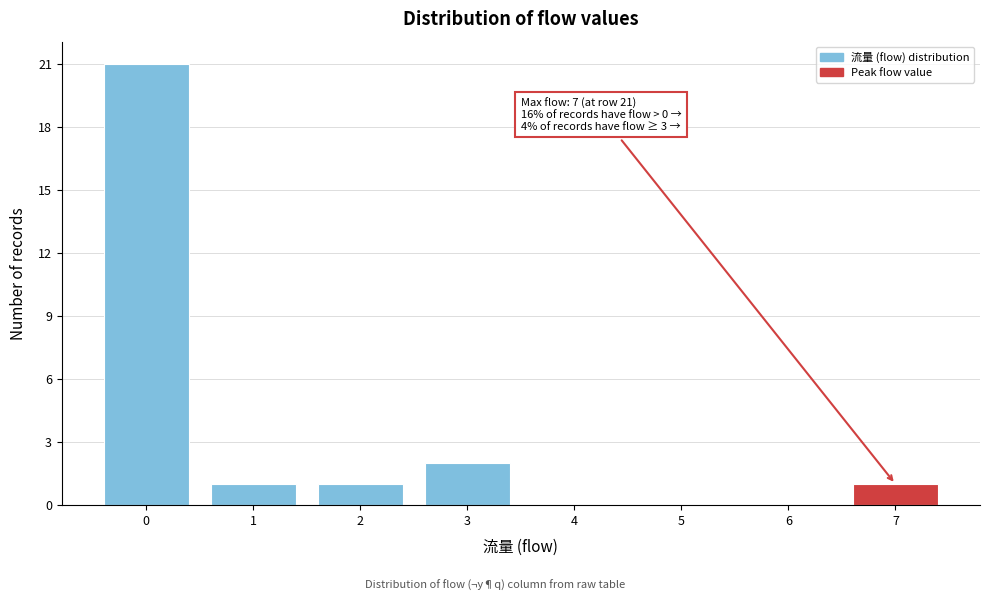

Over which range of the x-axis is the bar tallest?

-0.5 to 0.5